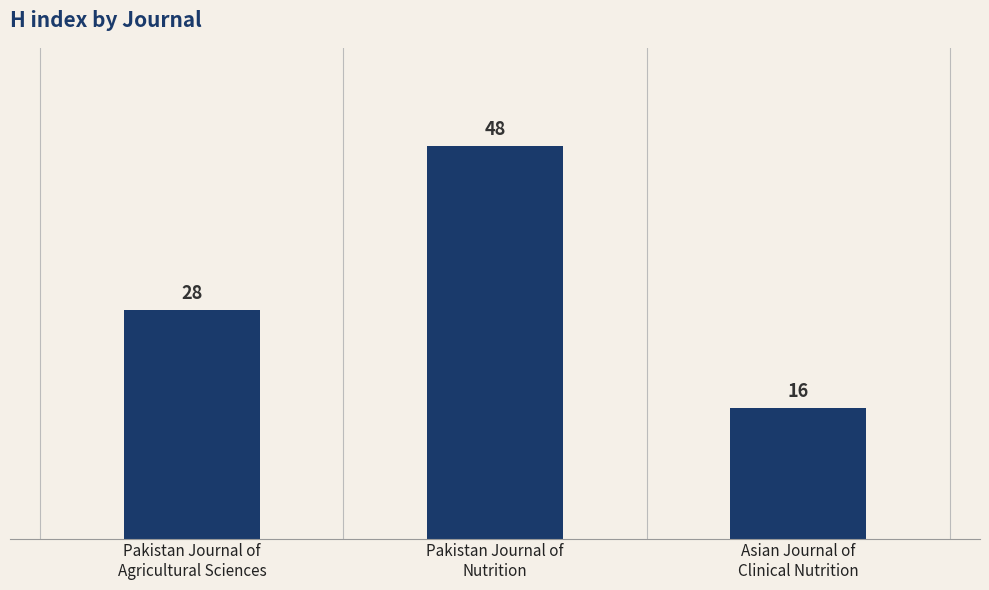

What is the change in value from Pakistan Journal of
Agricultural Sciences to Pakistan Journal of
Nutrition?

+20